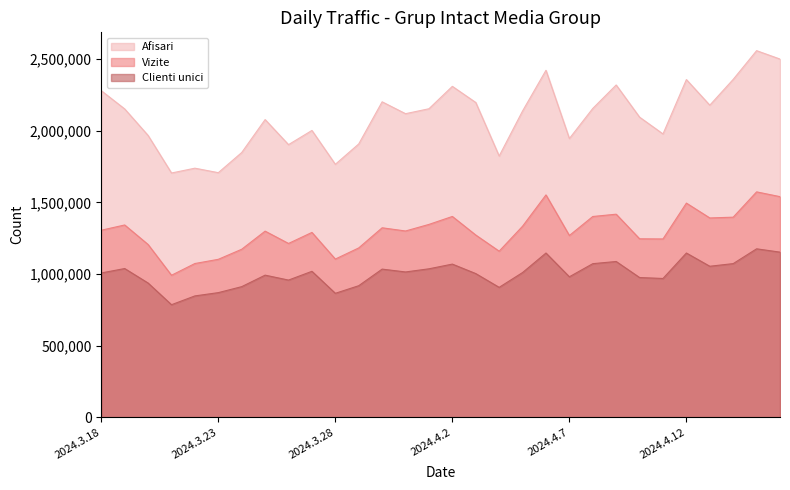

Is it true that Afisari equals 1847720 at 2024.3.24?

True